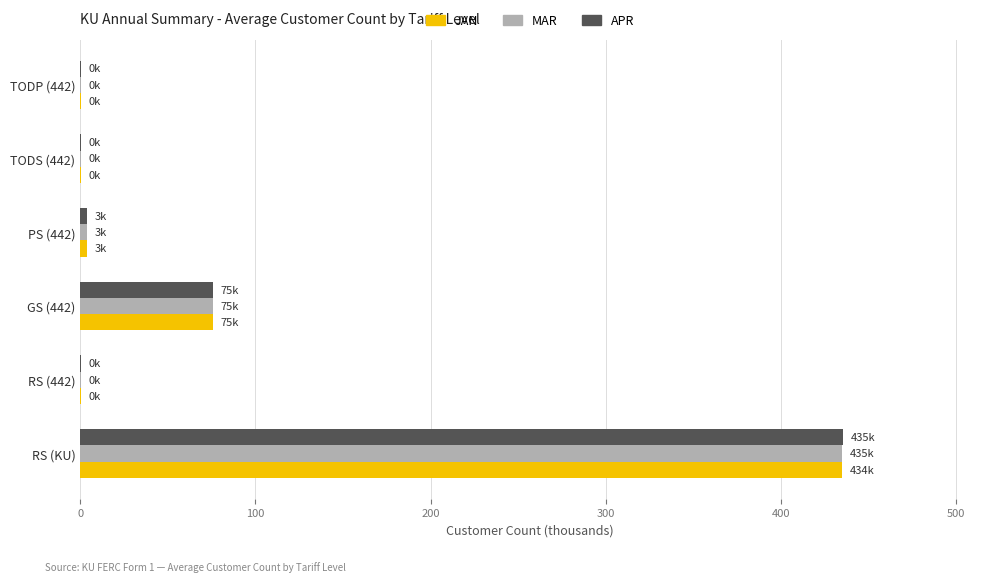

What is the maximum value shown in the chart?

435.5